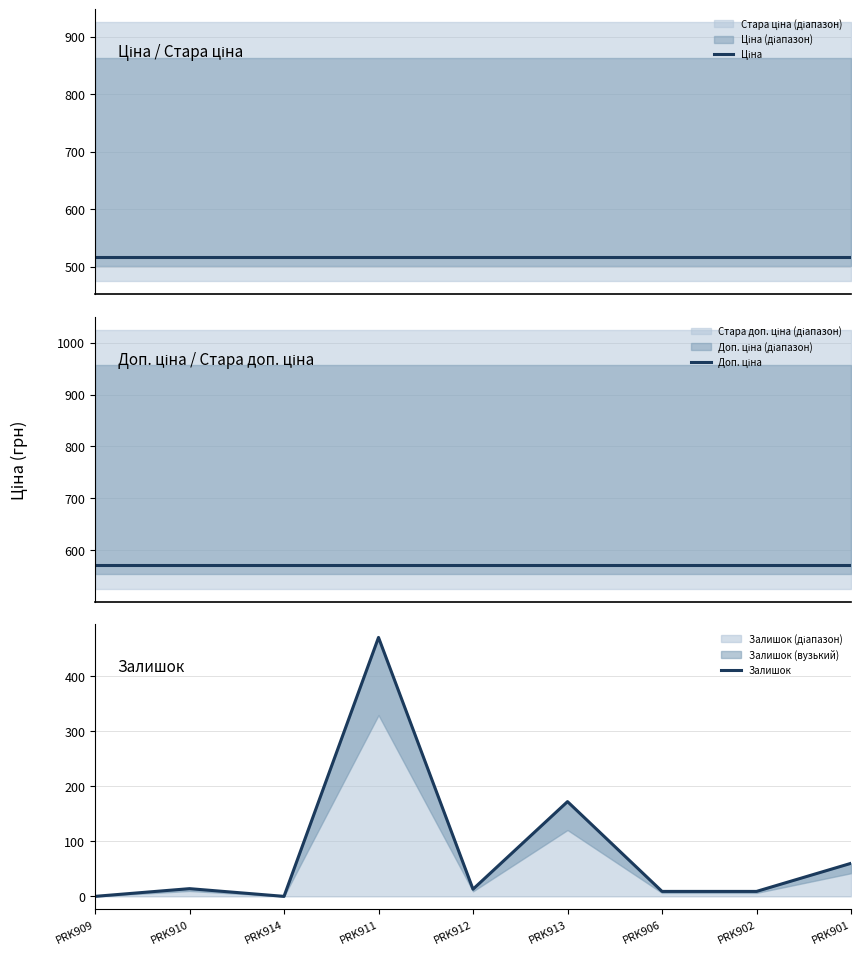

Which series has the widest spread of values?

Залишок